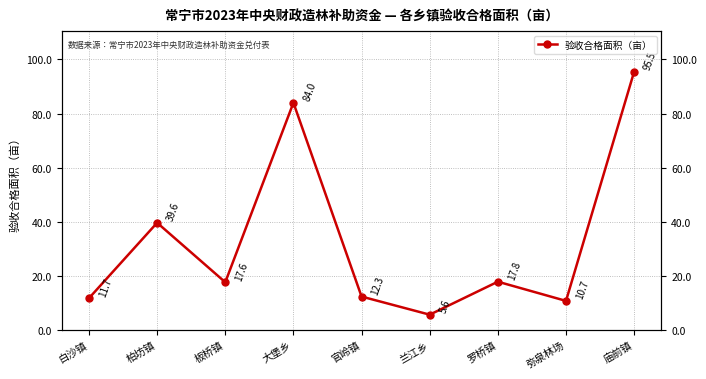

Which has a higher value, 弥泉林场 or 柏坊镇?

柏坊镇